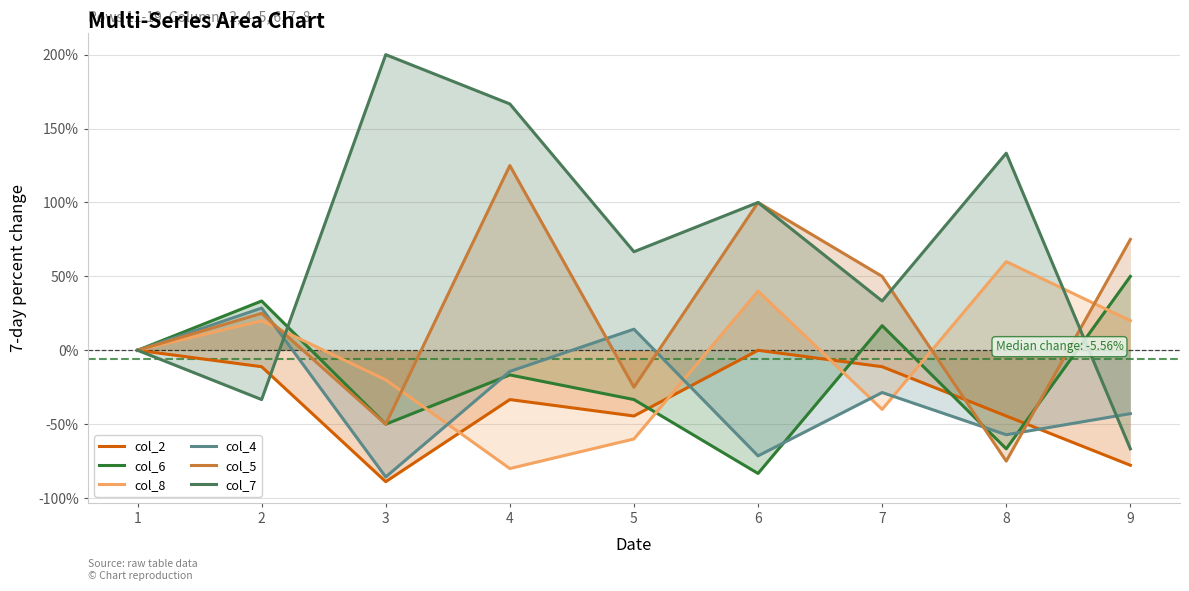

How many interior local valleys does the col_4 series have?

3